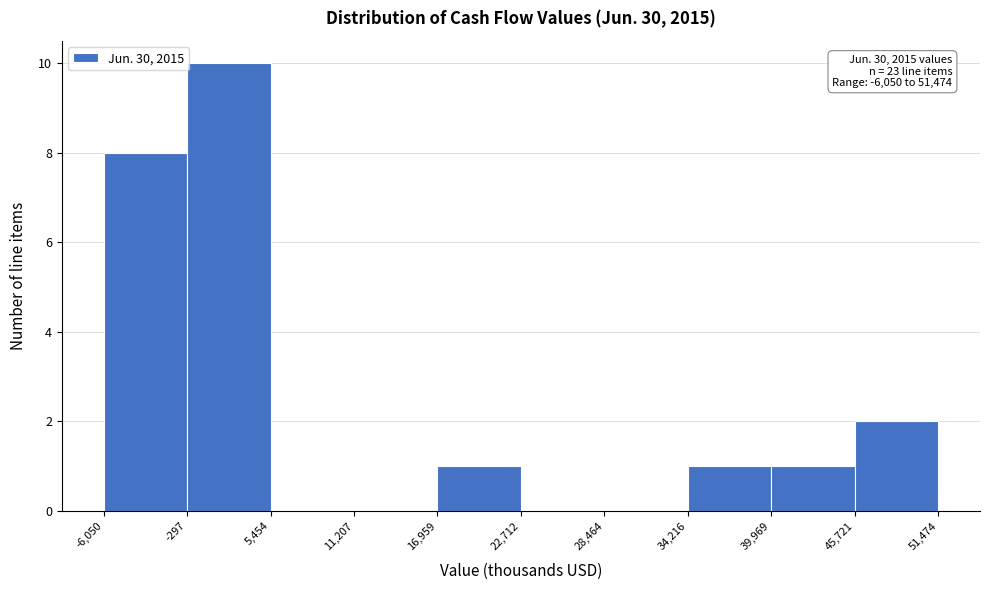

Over which range of the x-axis is the bar tallest?

-297 to 5,454